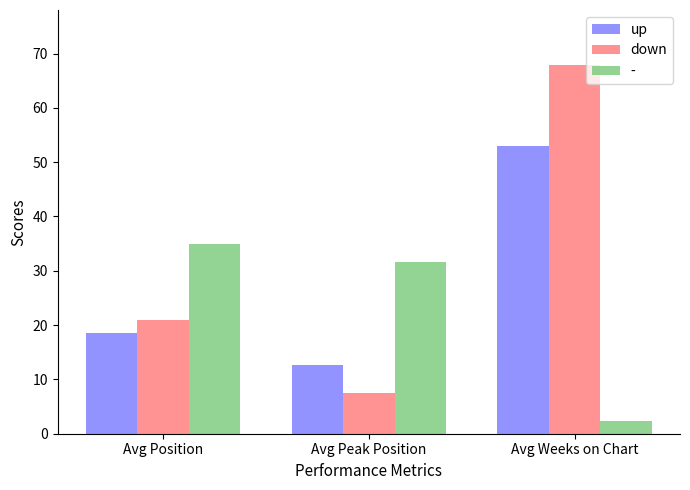

How many distinct data groups are displayed?

3